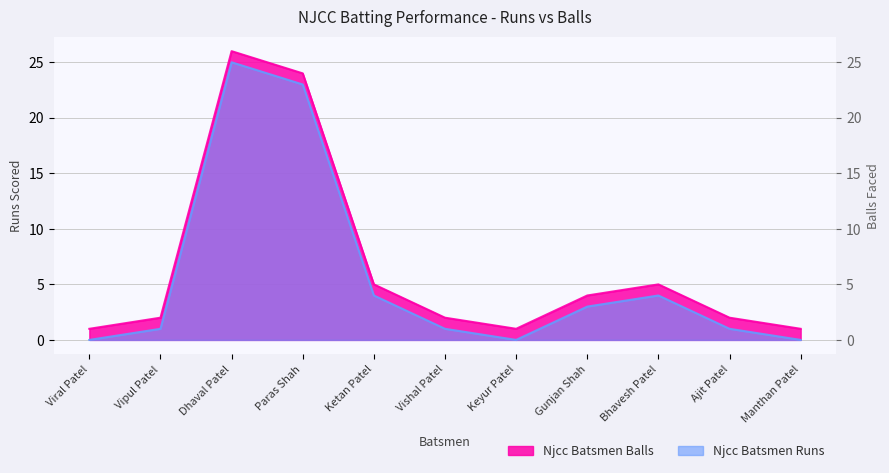

Where is the first local maximum for Njcc Batsmen Balls?

Dhaval Patel